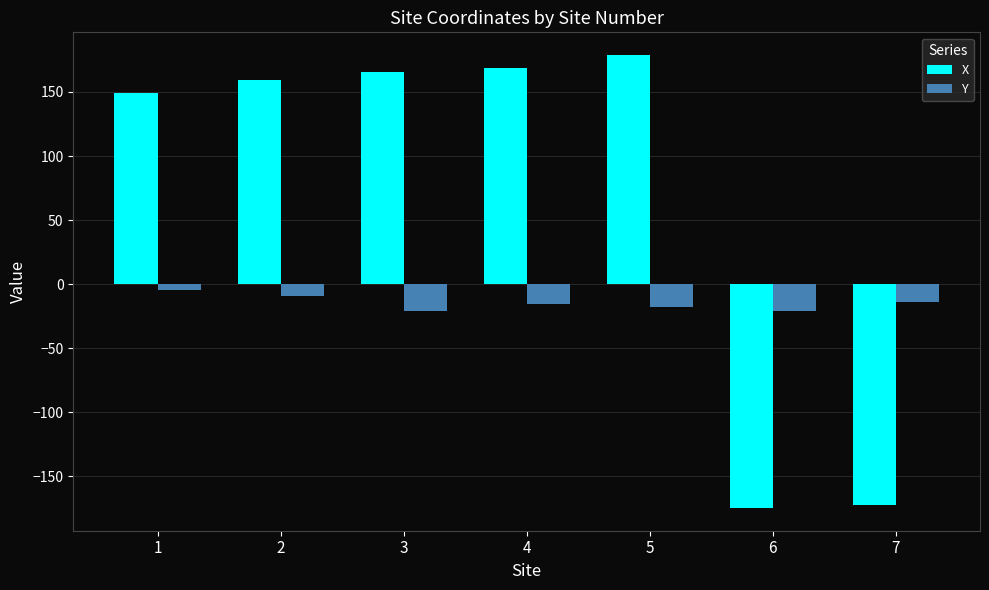

How many groups of bars are there?

7